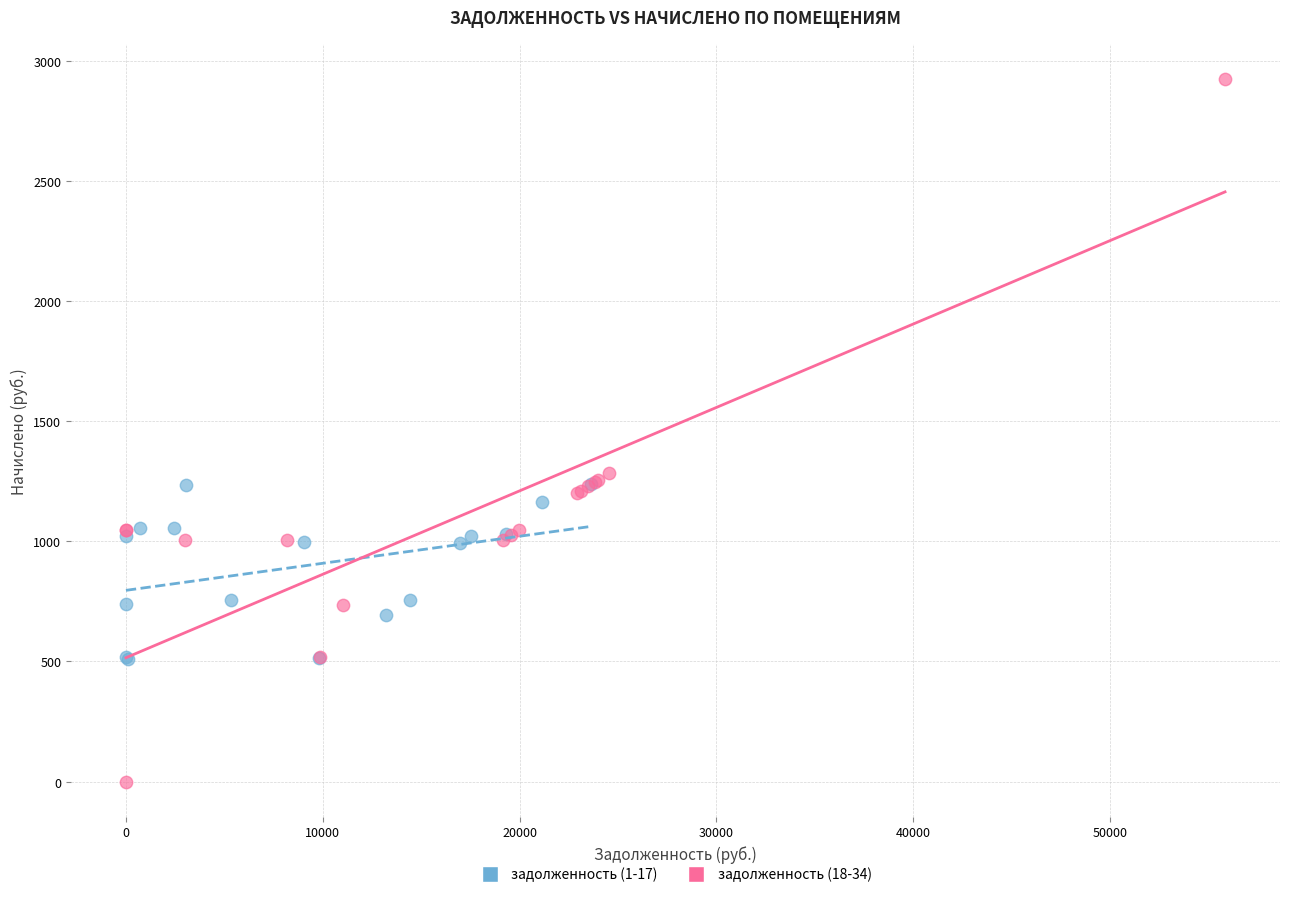

Which series reaches the minimum Y coordinate?

задолженность (18-34)